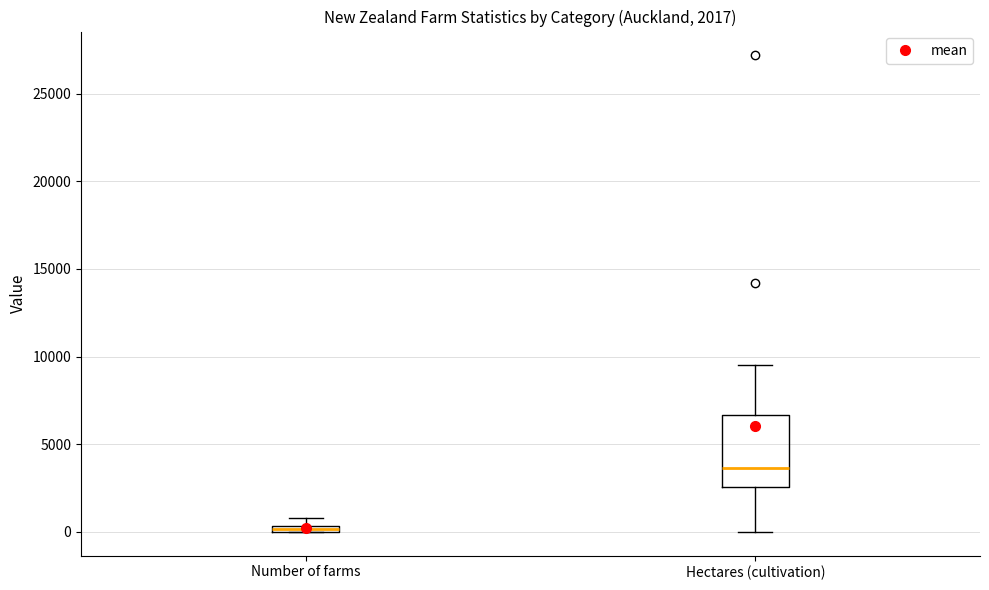

Comparing the boxes themselves (not the whiskers), which one is the tallest?

Hectares (cultivation)